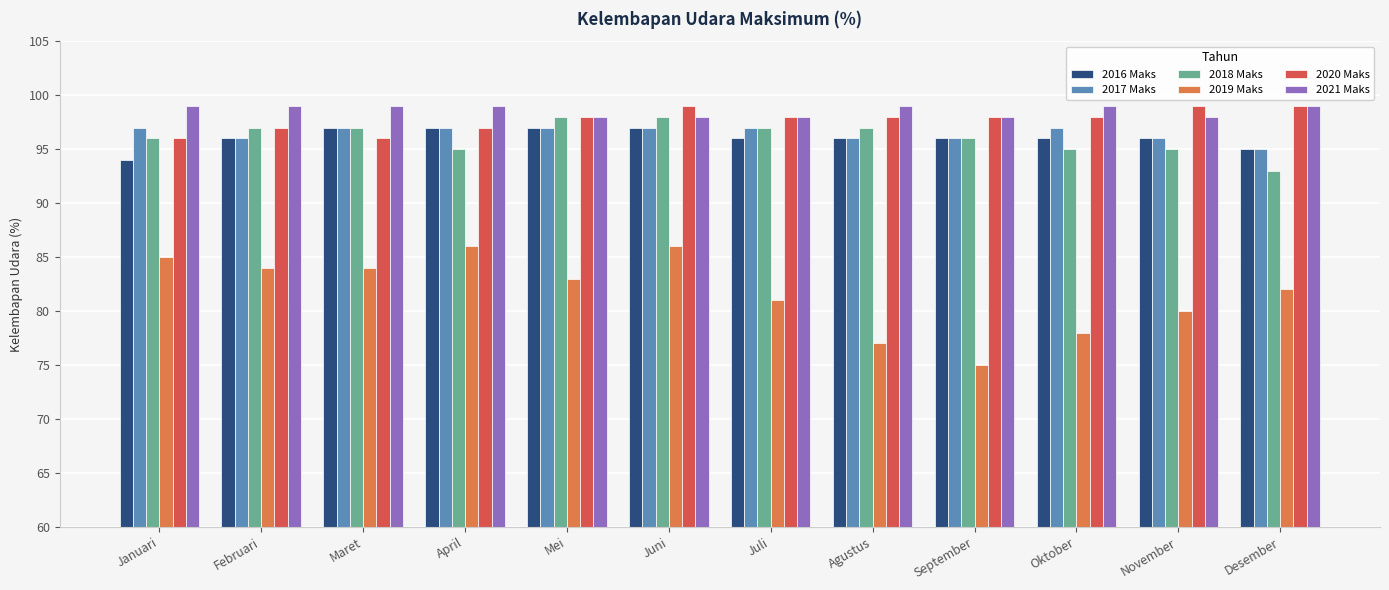

What is the minimum value shown in the chart?

75